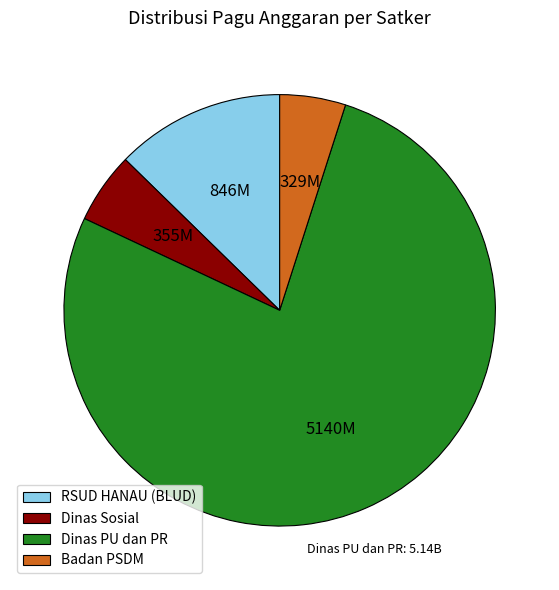

True or false: Dinas PU dan PR accounts for 77% of the total.

True